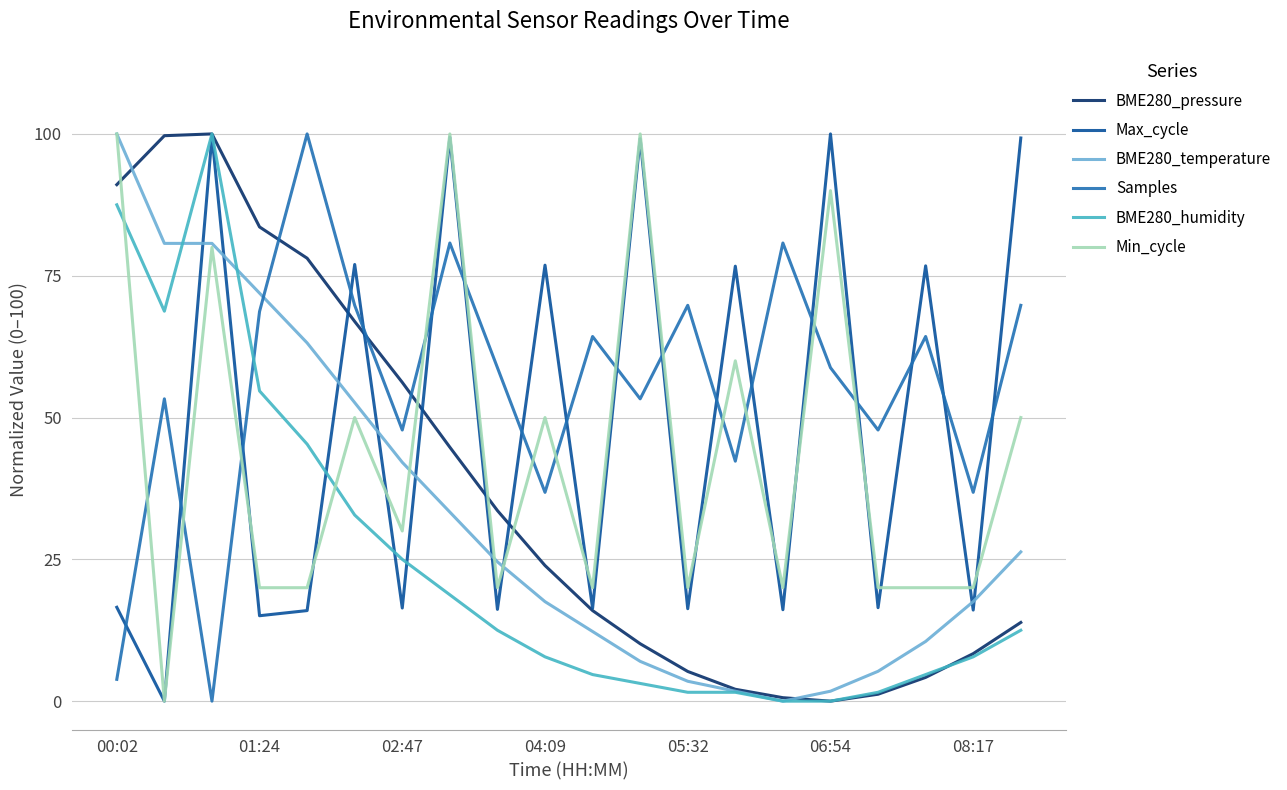

How many times do BME280_humidity and Min_cycle cross each other?

2